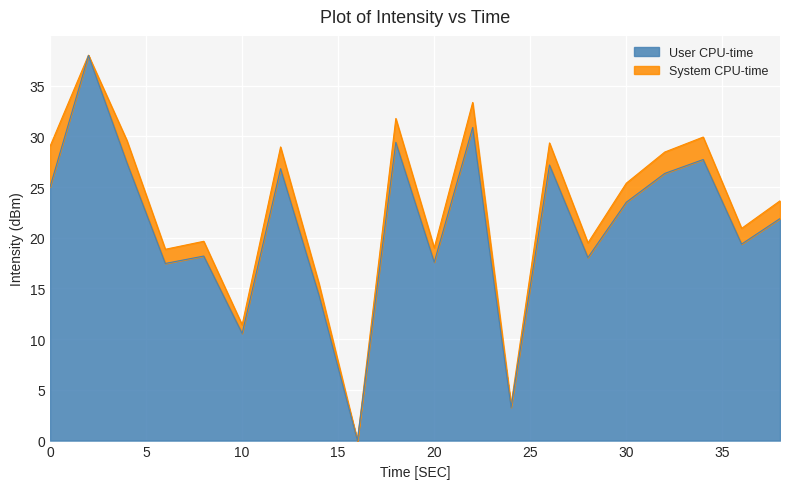

Reading right to left, extract all data points from this chart.

User CPU-time: 21.9	19.4	27.7	26.3	23.5	18.1	27.2	3.3	30.9	17.6	29.4	0.0	14.3	26.8	10.6	18.2	17.5	27.4	38.0	25.0
System CPU-time: 23.6	20.9	29.9	28.5	25.4	19.5	29.4	3.5	33.4	19.0	31.8	0.0	15.5	29.0	11.4	19.7	18.9	29.6	38.0	29.0